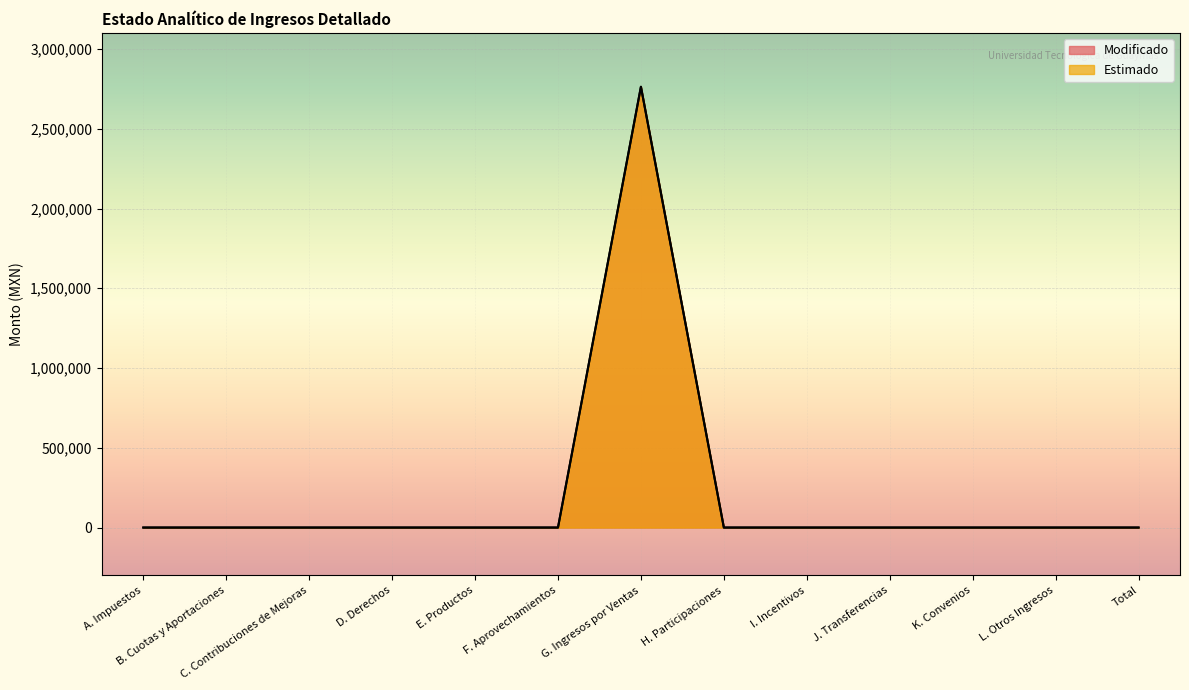

List the series in order of their peak value, highest first.

Modificado, Estimado